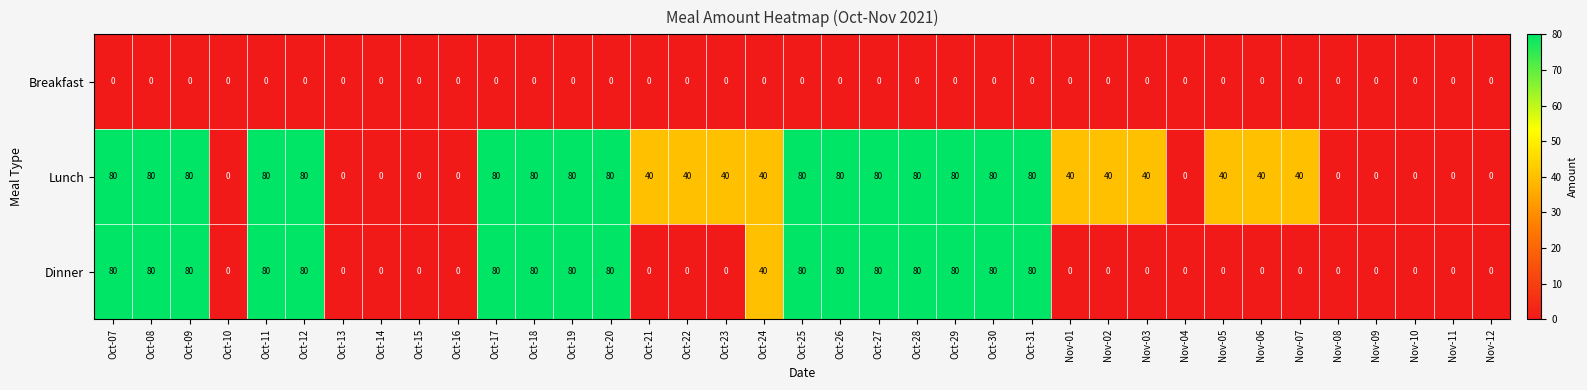

How many series are shown in this chart?

3